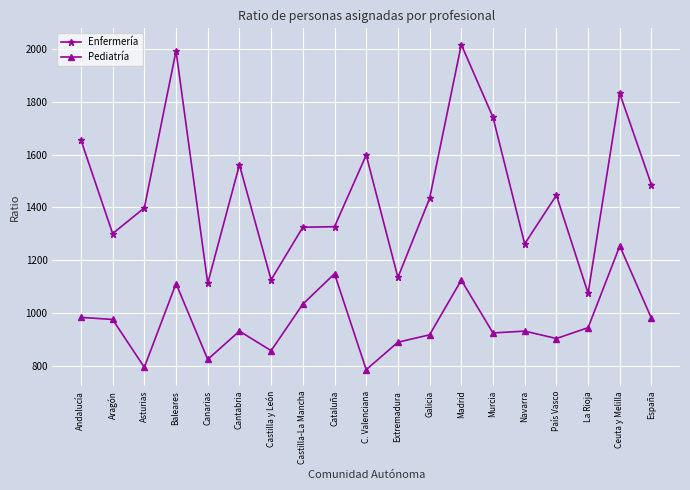

What is the minimum value shown in the chart?

786